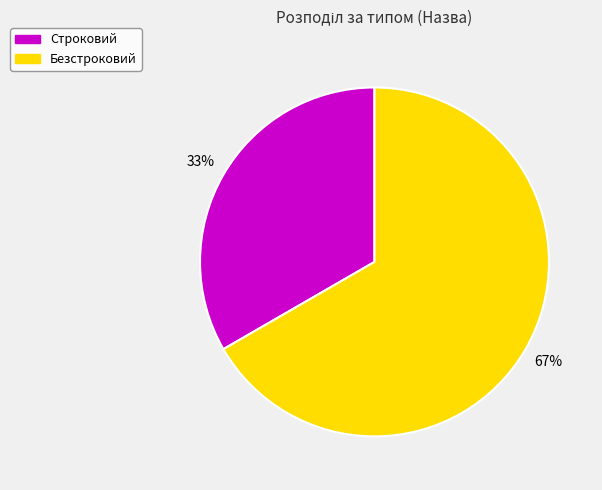

How many segments does this pie chart have?

2